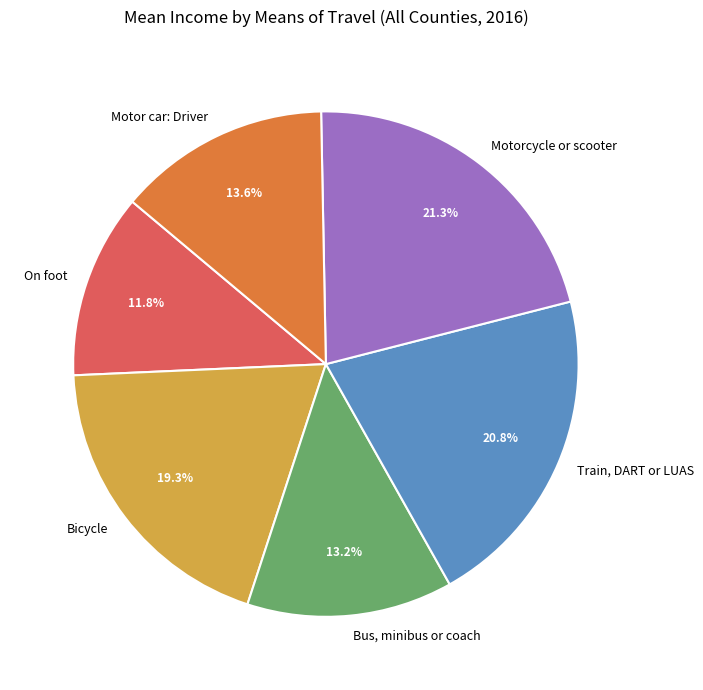

The Bus, minibus or coach slice represents 2% of the pie. True or false?

False